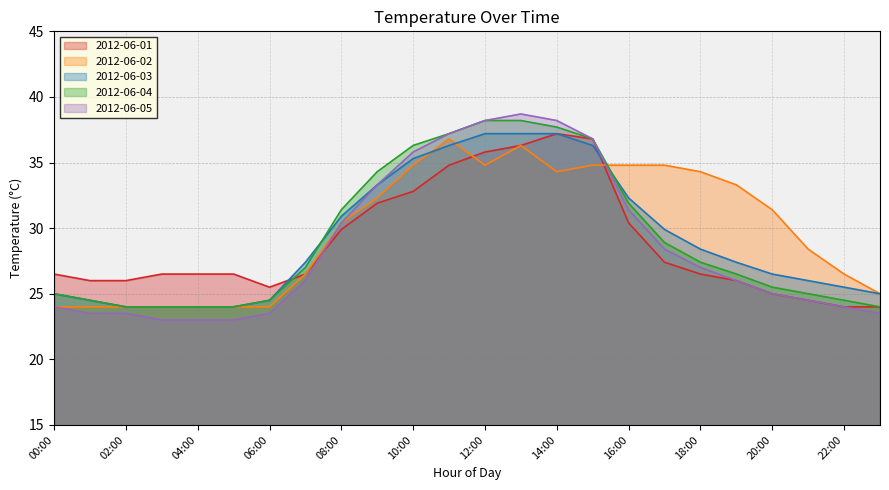

In 2012-06-02, how many points are higher than both neighbors (excluding endpoints)?

2